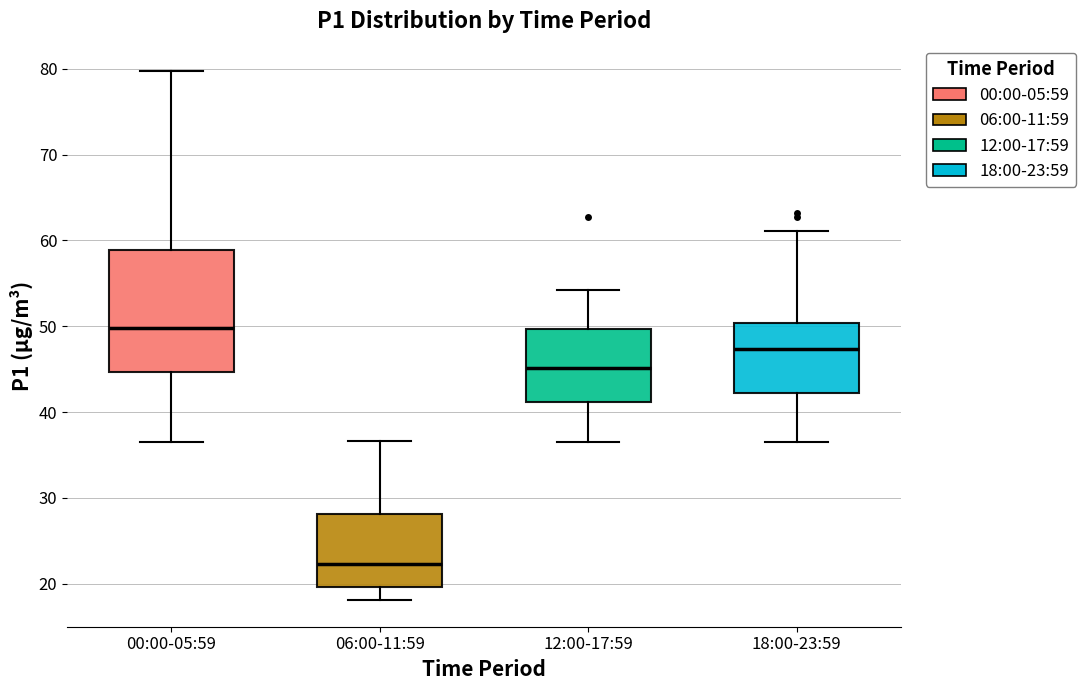

Reading left to right, transcribe this box plot: for each box, give where its median line is, the range the box spans, and where its two whiskers end, as read against the y-axis. The values are not printed on the chart, so give them approximately, as read against the axis.

00:00-05:59: median 50, box 45 to 59, whiskers 37 to 80
06:00-11:59: median 22, box 20 to 28, whiskers 18 to 37
12:00-17:59: median 45, box 41 to 50, whiskers 37 to 54
18:00-23:59: median 47, box 42 to 50, whiskers 37 to 61